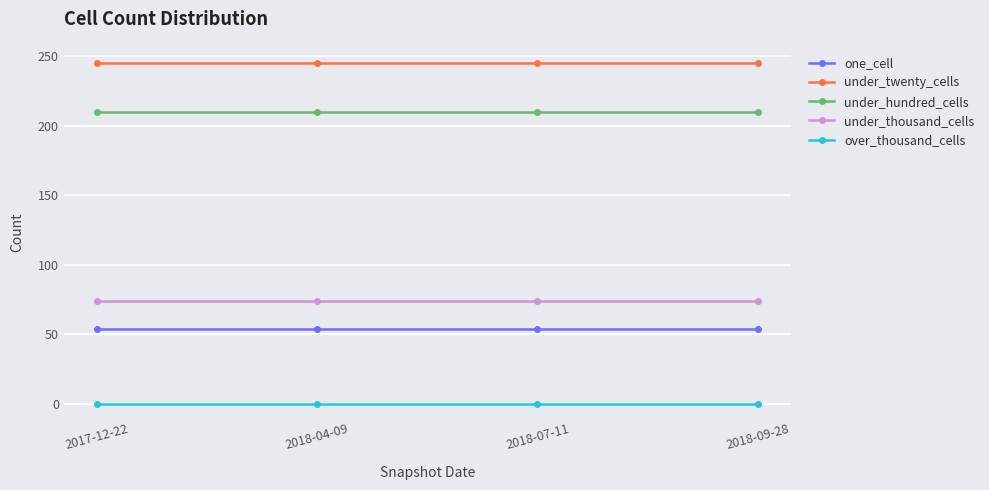

Does the chart have visible grid lines?

Yes